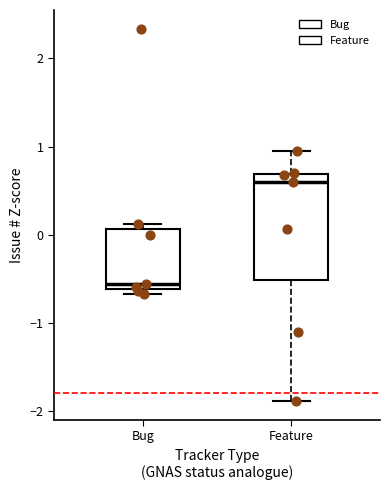

Where is the lower edge of the box for Bug on the y-axis? The values are not printed on the chart, so give them approximately, as read against the axis.

-0.6